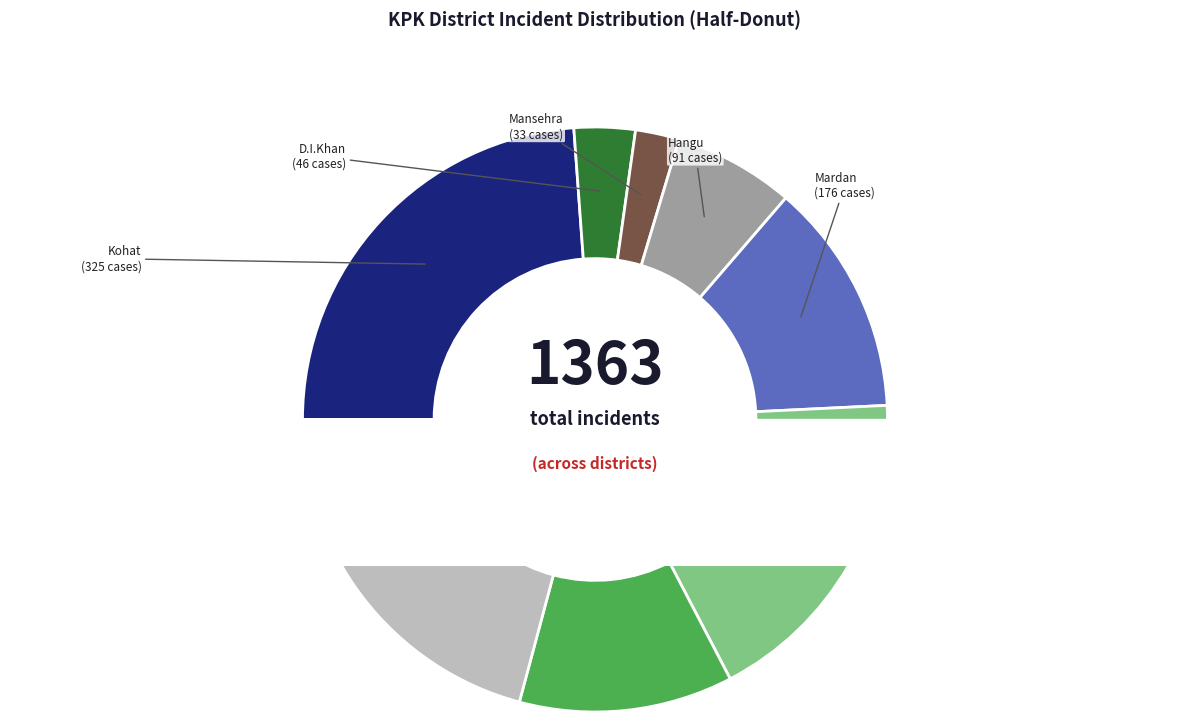

What percentage is the D.I.Khan slice, to the nearest percent?

3%